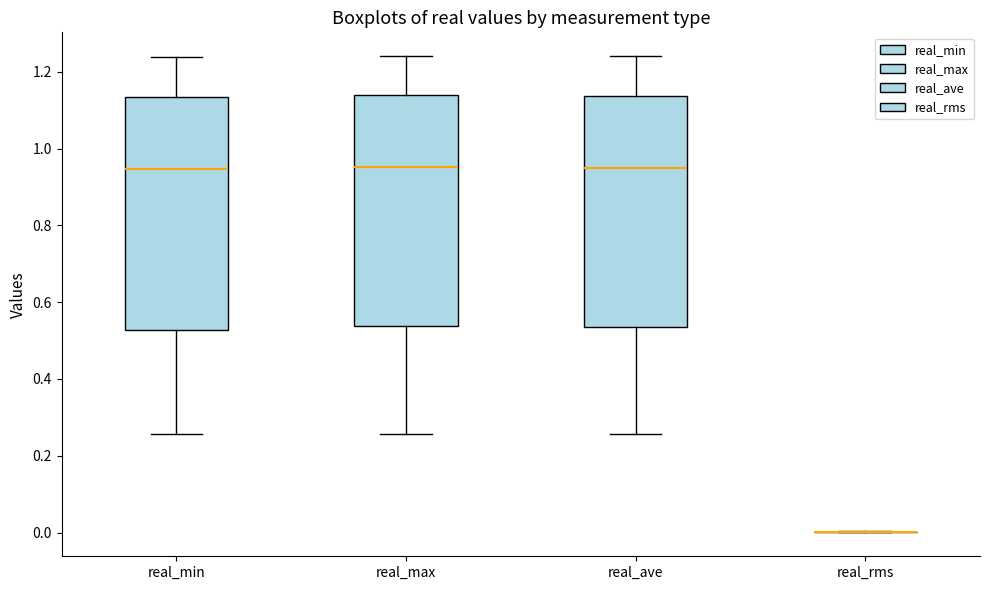

Where does the median line of the box for real_ave sit on the y-axis? The values are not printed on the chart, so give them approximately, as read against the axis.

0.94